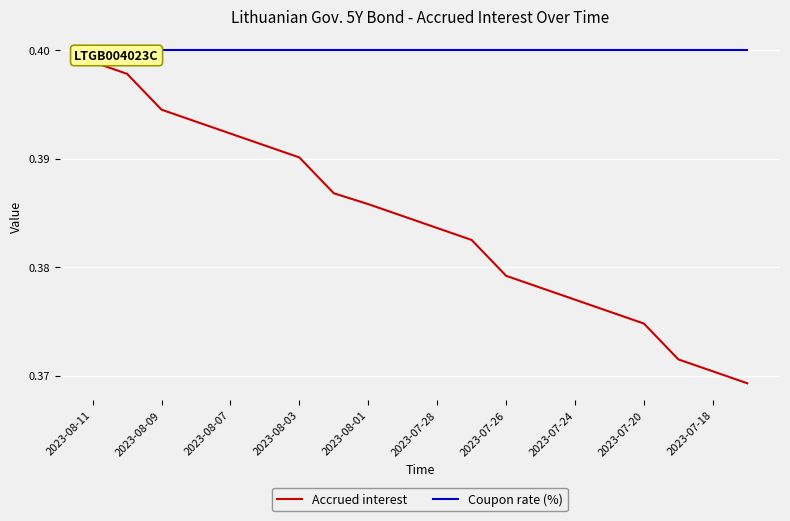

Is the value of Coupon rate (%) at 2023-08-07 greater than the value of Accrued interest at 2023-08-03?

Yes